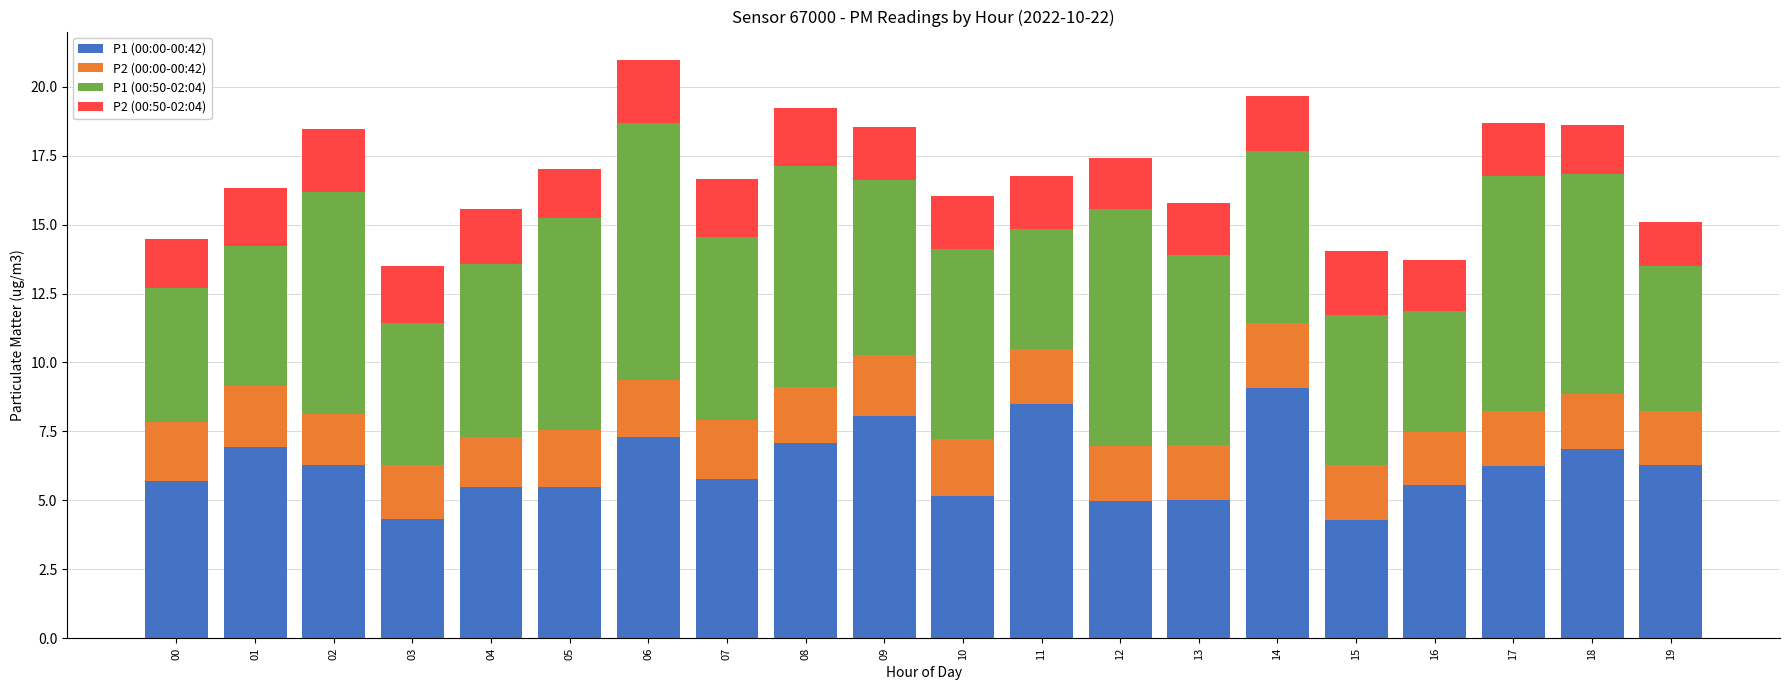

What is the maximum value for P1 (00:00-00:42)?

9.1